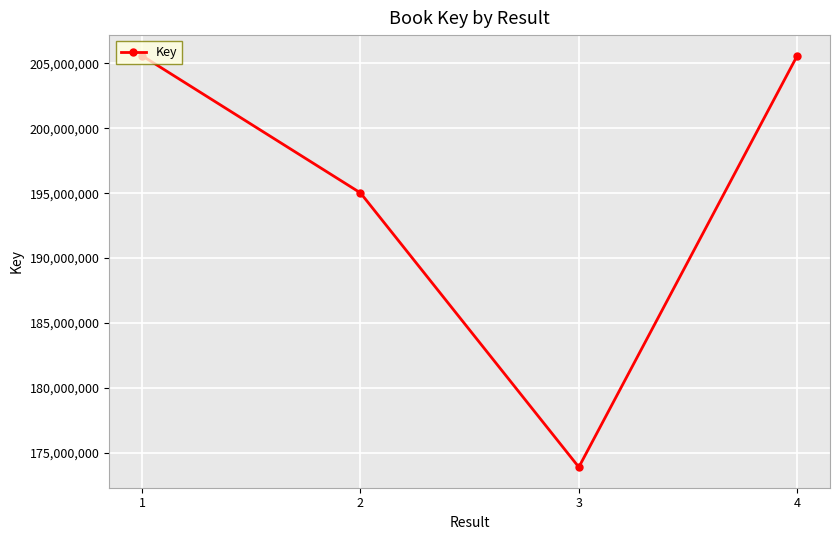

What is the approximate value at 3, to the nearest 50?

173904700